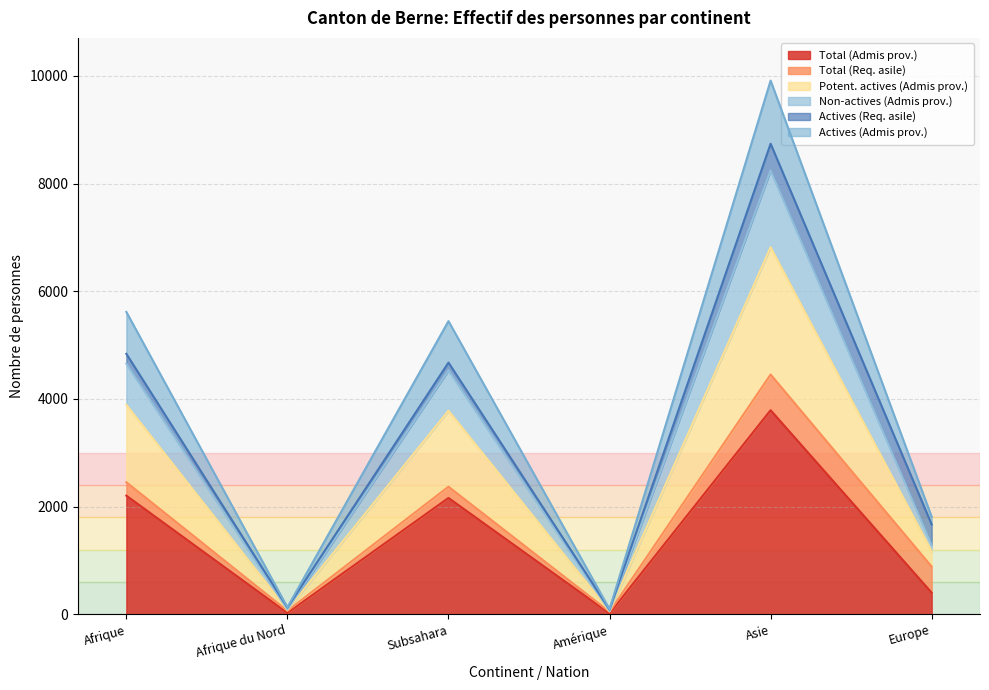

What is the maximum value for Total (Admis prov.)?

3791